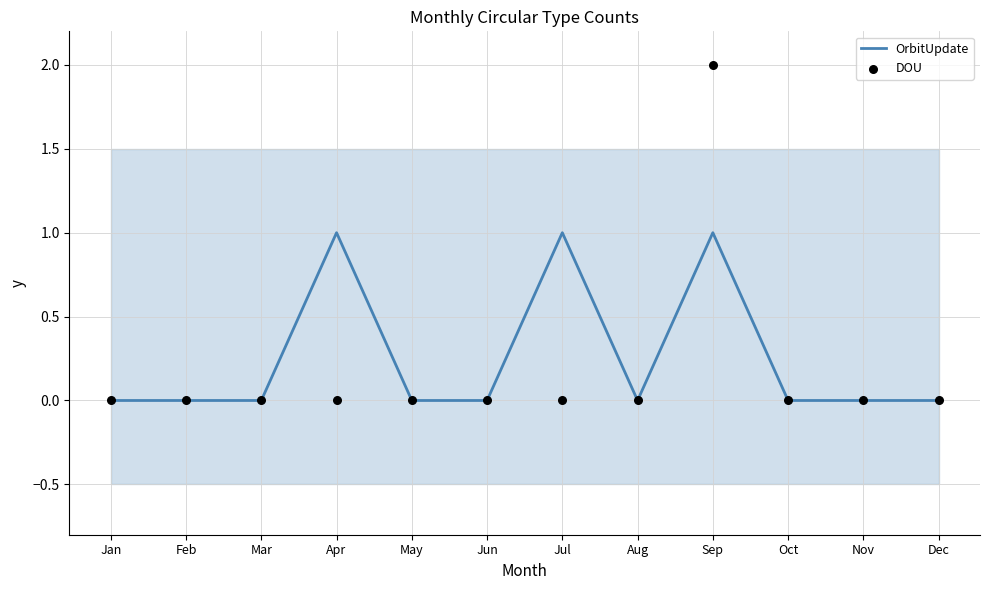

Which series contains the lowest Y value?

OrbitUpdate